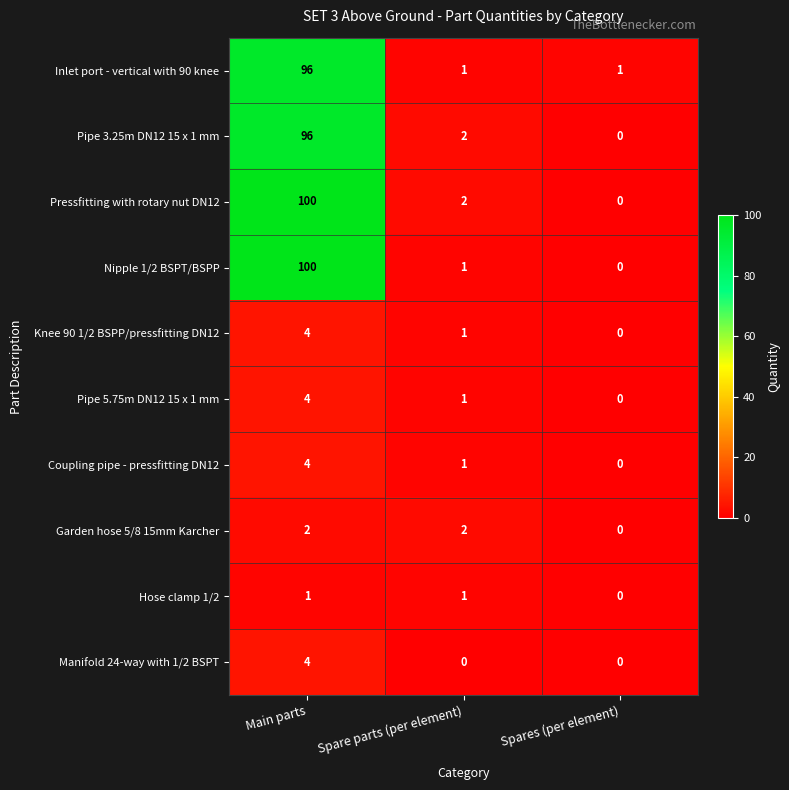

What is the approximate value of Coupling pipe - pressfitting DN12 at Main parts?

4